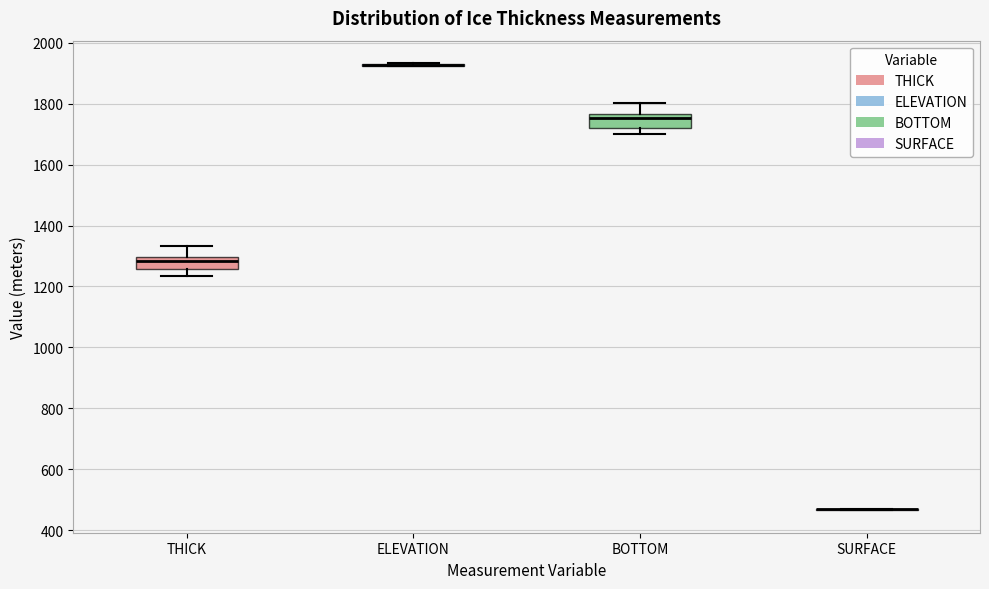

Reading left to right, transcribe this box plot: for each box, give where its median line is, the range the box spans, and where its two whiskers end, as read against the y-axis. The values are not printed on the chart, so give them approximately, as read against the axis.

THICK: median 1280, box 1260 to 1300, whiskers 1240 to 1340
ELEVATION: box collapsed to a line at 1920, whiskers 1920 to 1940
BOTTOM: median 1760 (just below the box's upper edge), box 1720 to 1760, whiskers 1700 to 1800
SURFACE: box collapsed to a line at 460, whiskers 460 to 460